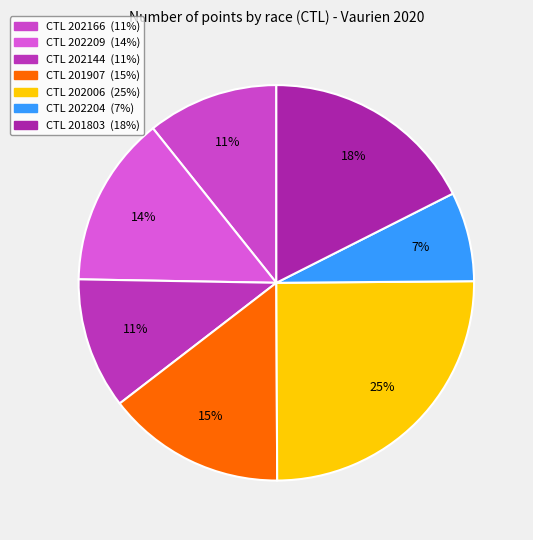

Count the number of slices in the pie.

7